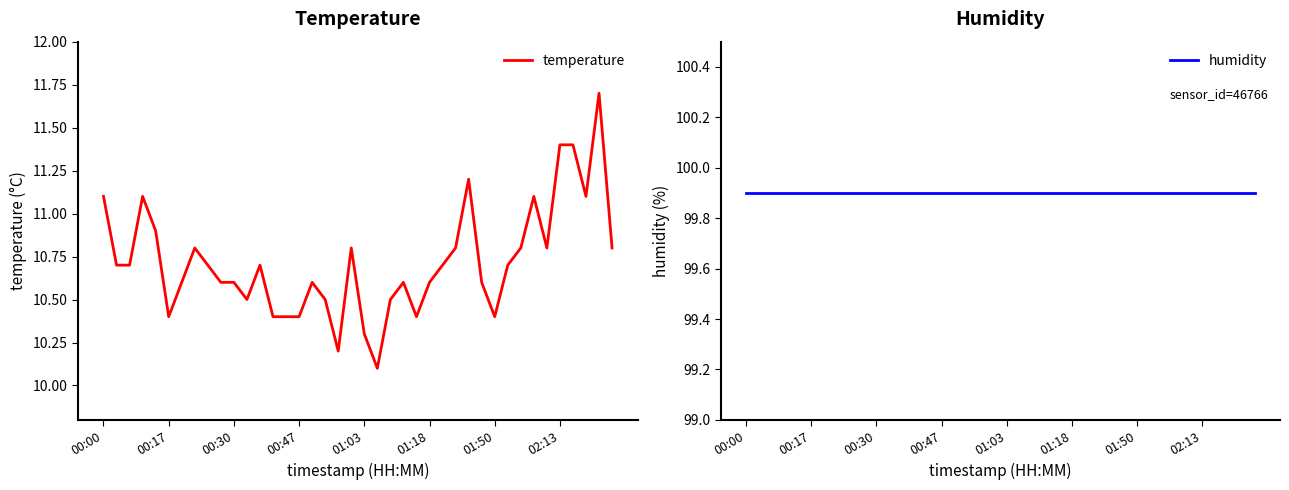

Reading left to right, list all the values displayed in this chart.

temperature: 11.1	10.7	10.7	11.1	10.9	10.4	10.6	10.8	10.7	10.6	10.6	10.5	10.7	10.4	10.4	10.4	10.6	10.5	10.2	10.8	10.3	10.1	10.5	10.6	10.4	10.6	10.7	10.8	11.2	10.6	10.4	10.7	10.8	11.1	10.8	11.4	11.4	11.1	11.7	10.8
humidity: 99.9	99.9	99.9	99.9	99.9	99.9	99.9	99.9	99.9	99.9	99.9	99.9	99.9	99.9	99.9	99.9	99.9	99.9	99.9	99.9	99.9	99.9	99.9	99.9	99.9	99.9	99.9	99.9	99.9	99.9	99.9	99.9	99.9	99.9	99.9	99.9	99.9	99.9	99.9	99.9